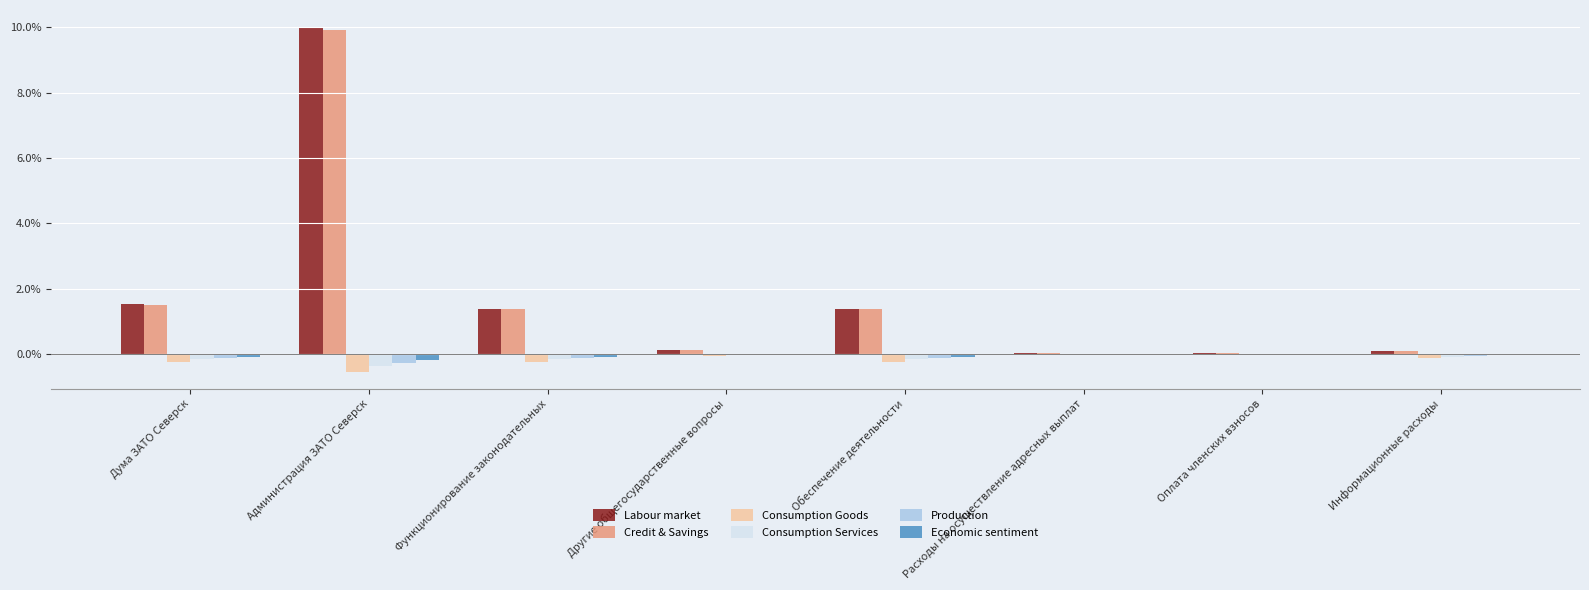

Count the number of data series in this chart.

6